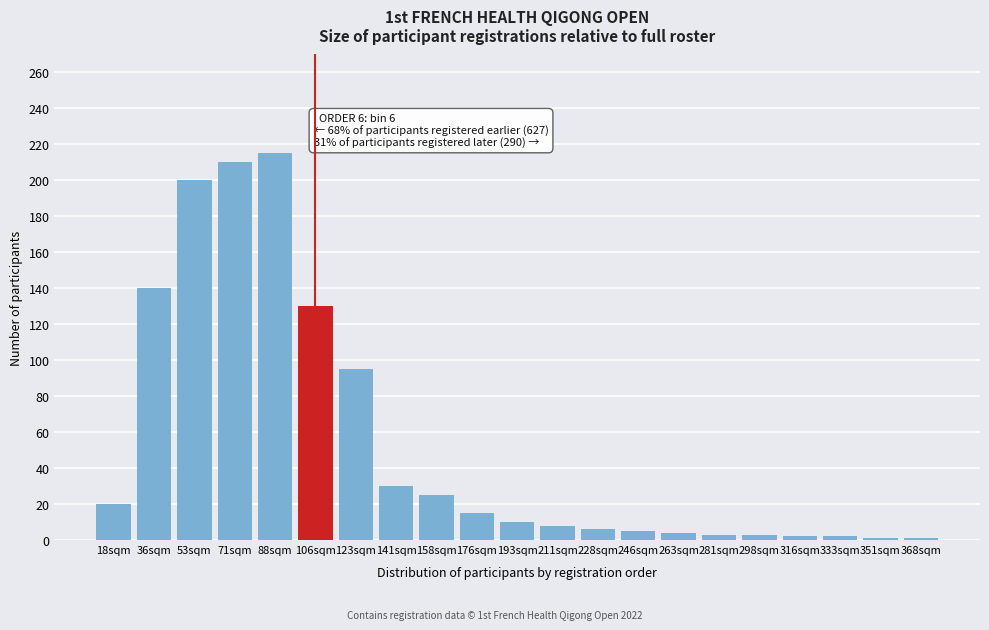

Which has a higher value, 211sqm or 88sqm?

88sqm